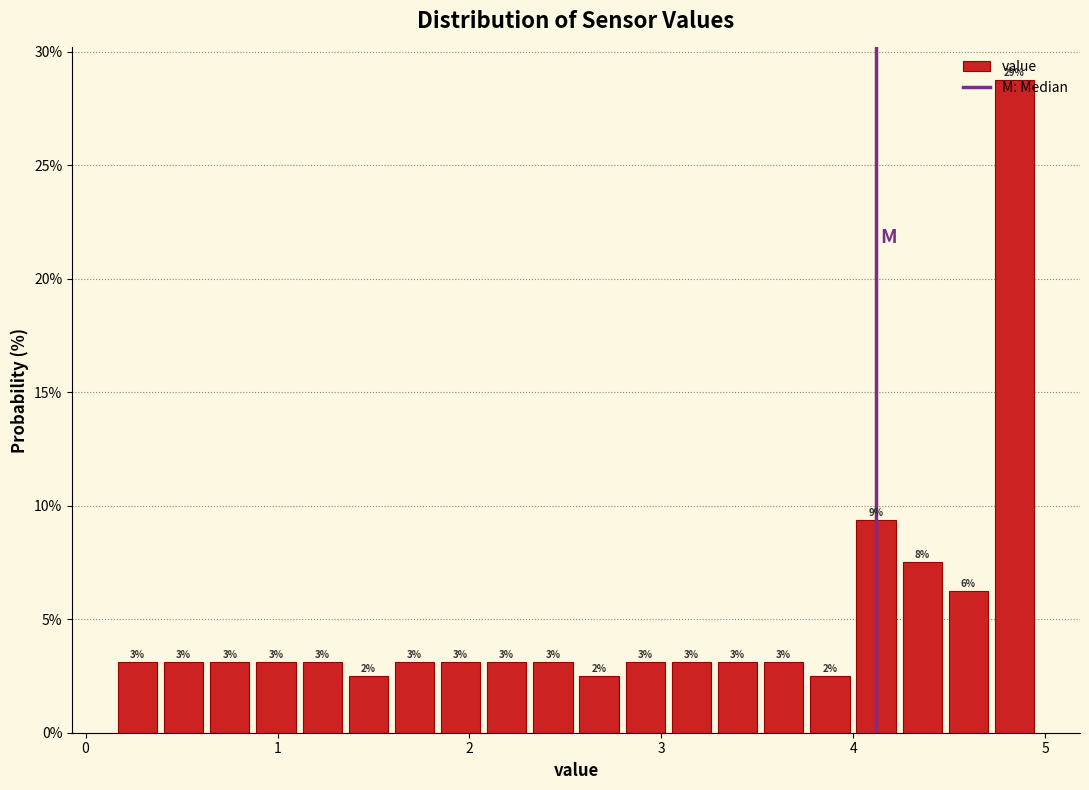

Around what value on the x-axis is the tallest bar? Give the approximate position of its centre, as read against the axis.

4.8